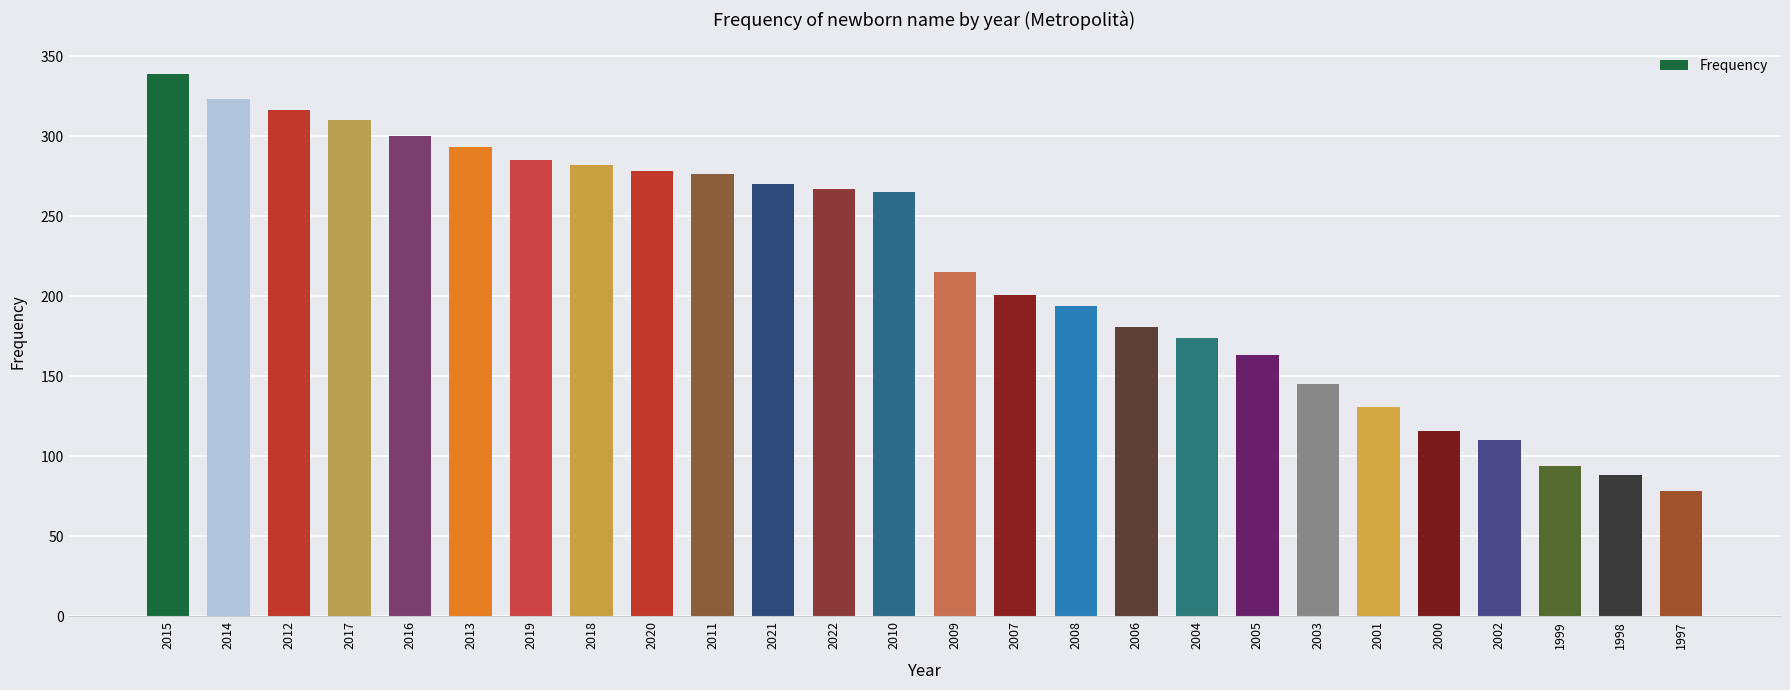

The value at 2008 is 344. True or false?

False